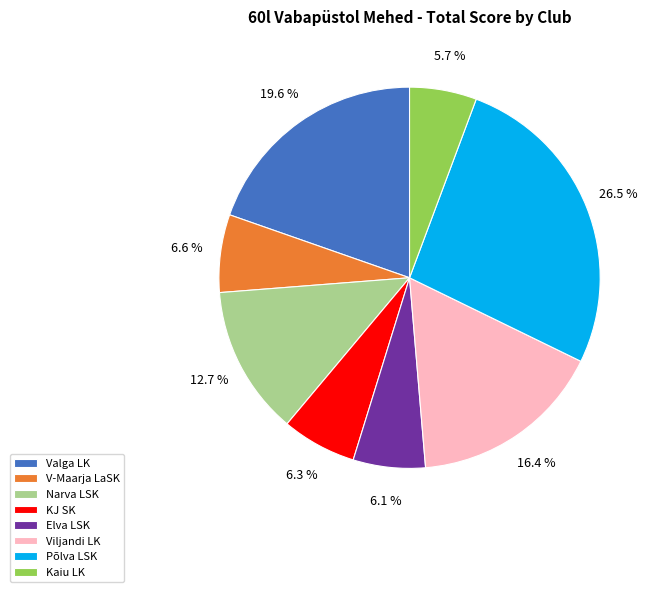

What portion of the pie excludes Viljandi LK?

83.6%